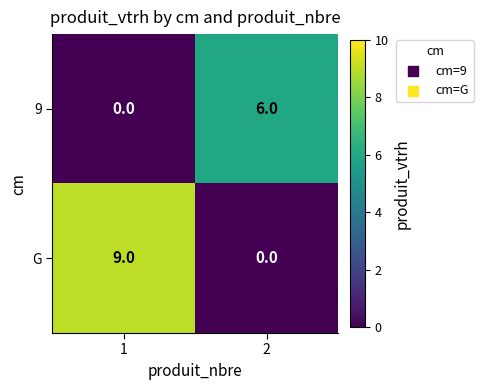

Reading left to right, what are all the values shown in this chart?

9: 1=0	2=6
G: 1=9	2=0